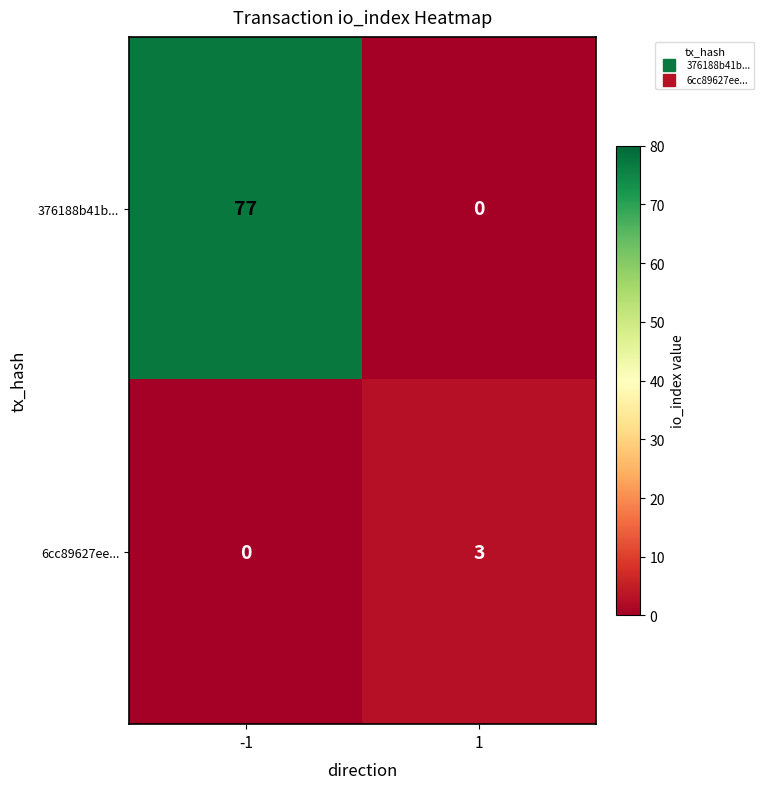

What is the difference between the highest and lowest values at -1?

77